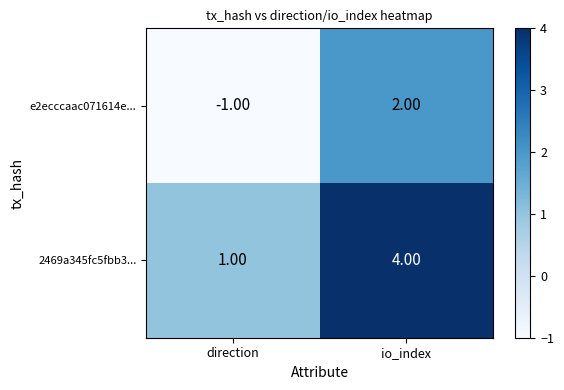

What is the greatest value displayed?

4